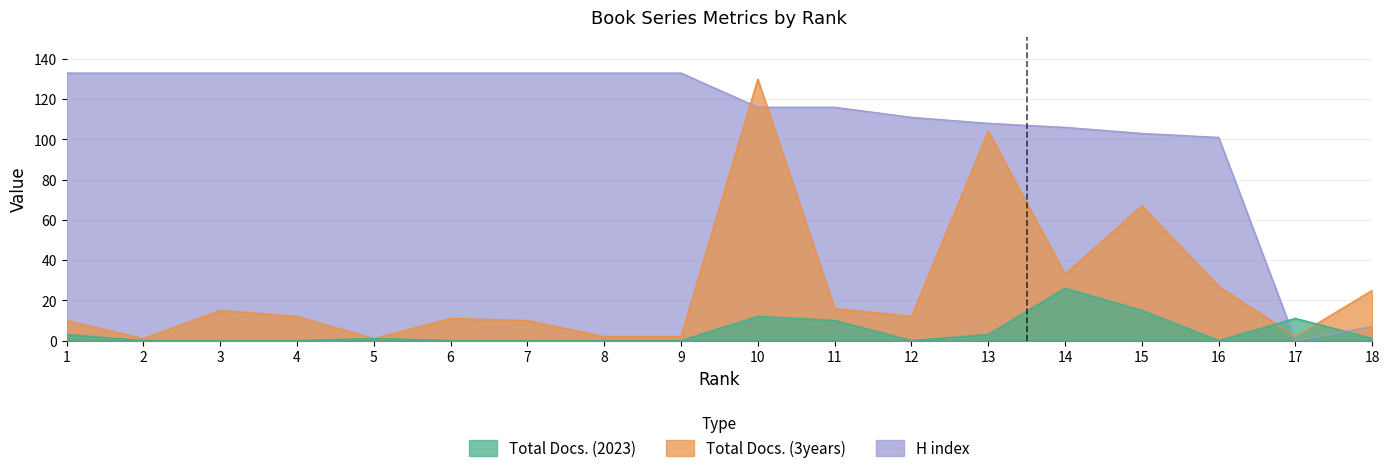

How many distinct data groups are displayed?

3